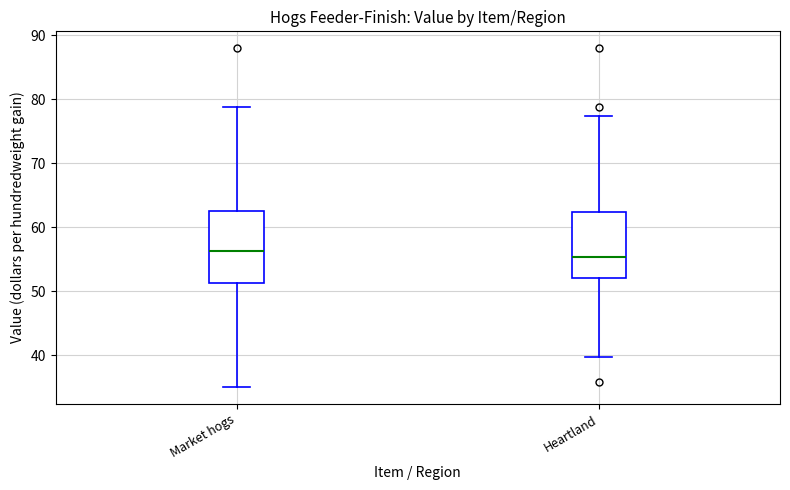

Reading left to right, read every box against the y-axis: the position of its median line, the range the box covers, and the ends of its whiskers. The values are not printed on the chart, so give them approximately, as read against the axis.

Market hogs: median 56, box 51 to 63, whiskers 35 to 79
Heartland: median 55, box 52 to 62, whiskers 40 to 77